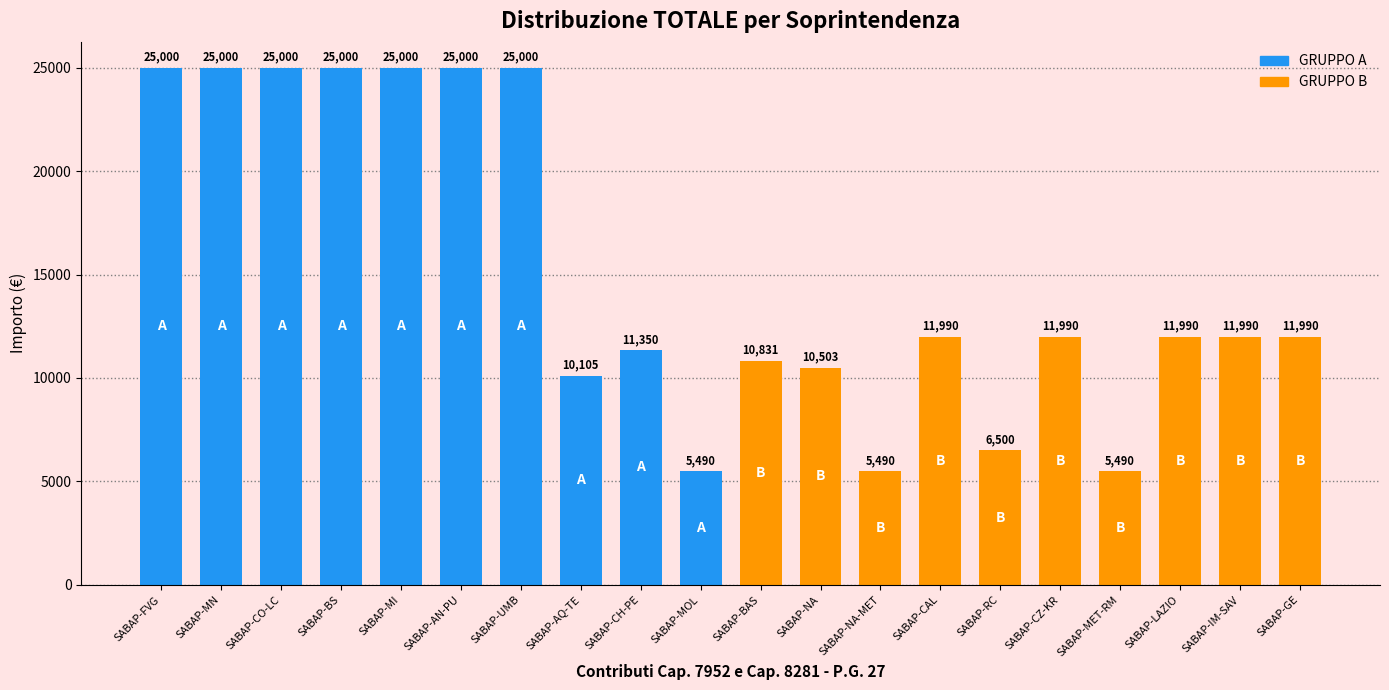

Is it true that GRUPPO A equals 43769 at SABAP-MN?

False